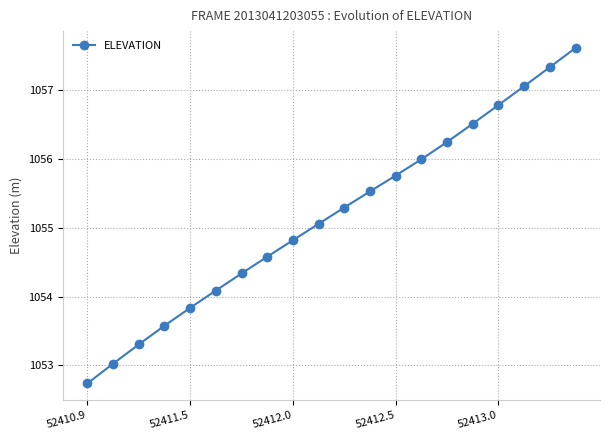

What is the value of the 18th point from the left?

1057.1